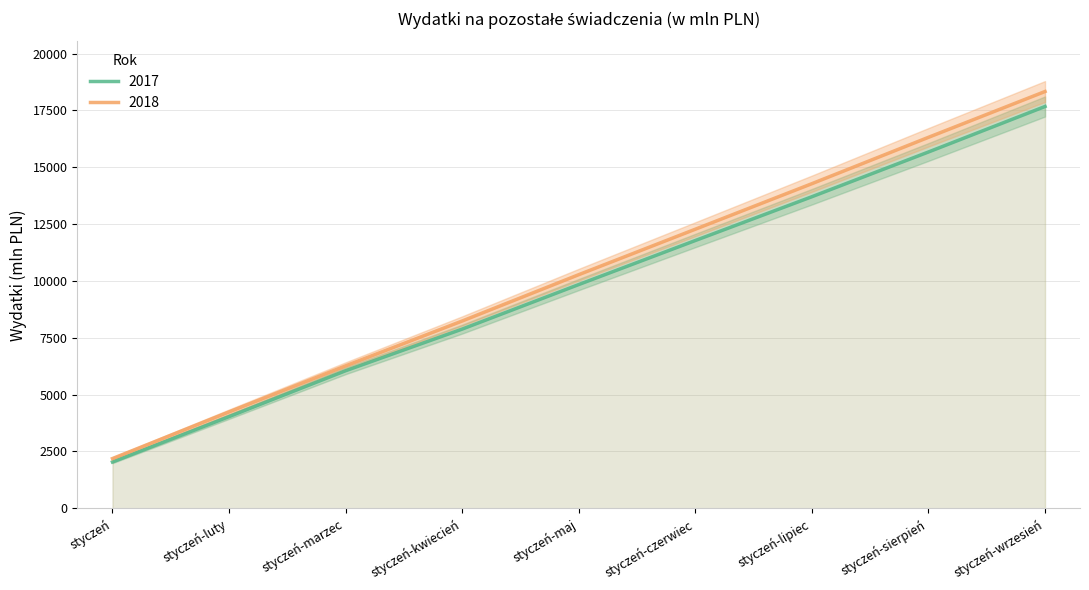

How many categories are shown in the chart?

9